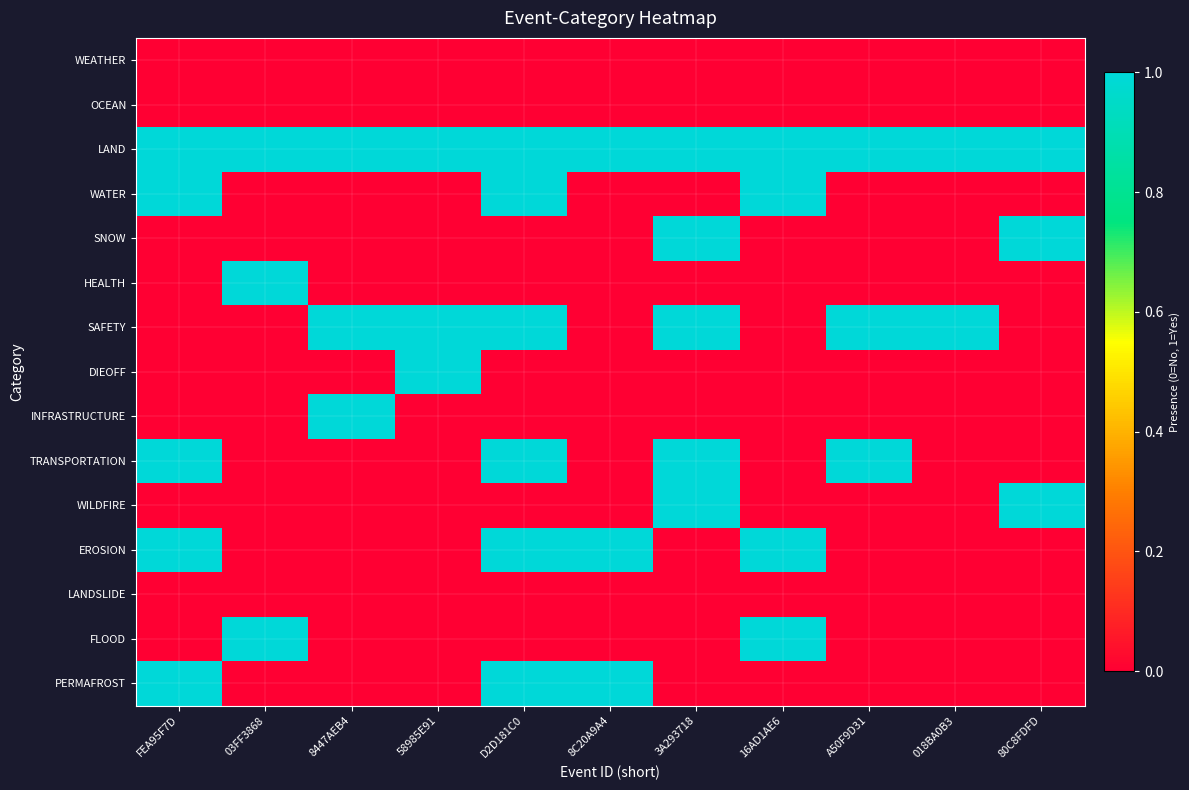

Reading right to left, transcribe all the data shown in this chart.

WEATHER: 80C8FDFD=0	018BA0B3=0	A50F9D31=0	16AD1AE6=0	3A293718=0	8C20A9A4=0	D2D181C0=0	58985E91=0	8447AEB4=0	03FF3868=0	FEA95F7D=0
OCEAN: 80C8FDFD=0	018BA0B3=0	A50F9D31=0	16AD1AE6=0	3A293718=0	8C20A9A4=0	D2D181C0=0	58985E91=0	8447AEB4=0	03FF3868=0	FEA95F7D=0
LAND: 80C8FDFD=1	018BA0B3=1	A50F9D31=1	16AD1AE6=1	3A293718=1	8C20A9A4=1	D2D181C0=1	58985E91=1	8447AEB4=1	03FF3868=1	FEA95F7D=1
WATER: 80C8FDFD=0	018BA0B3=0	A50F9D31=0	16AD1AE6=1	3A293718=0	8C20A9A4=0	D2D181C0=1	58985E91=0	8447AEB4=0	03FF3868=0	FEA95F7D=1
SNOW: 80C8FDFD=1	018BA0B3=0	A50F9D31=0	16AD1AE6=0	3A293718=1	8C20A9A4=0	D2D181C0=0	58985E91=0	8447AEB4=0	03FF3868=0	FEA95F7D=0
HEALTH: 80C8FDFD=0	018BA0B3=0	A50F9D31=0	16AD1AE6=0	3A293718=0	8C20A9A4=0	D2D181C0=0	58985E91=0	8447AEB4=0	03FF3868=1	FEA95F7D=0
SAFETY: 80C8FDFD=0	018BA0B3=1	A50F9D31=1	16AD1AE6=0	3A293718=1	8C20A9A4=0	D2D181C0=1	58985E91=1	8447AEB4=1	03FF3868=0	FEA95F7D=0
DIEOFF: 80C8FDFD=0	018BA0B3=0	A50F9D31=0	16AD1AE6=0	3A293718=0	8C20A9A4=0	D2D181C0=0	58985E91=1	8447AEB4=0	03FF3868=0	FEA95F7D=0
INFRASTRUCTURE: 80C8FDFD=0	018BA0B3=0	A50F9D31=0	16AD1AE6=0	3A293718=0	8C20A9A4=0	D2D181C0=0	58985E91=0	8447AEB4=1	03FF3868=0	FEA95F7D=0
TRANSPORTATION: 80C8FDFD=0	018BA0B3=0	A50F9D31=1	16AD1AE6=0	3A293718=1	8C20A9A4=0	D2D181C0=1	58985E91=0	8447AEB4=0	03FF3868=0	FEA95F7D=1
WILDFIRE: 80C8FDFD=1	018BA0B3=0	A50F9D31=0	16AD1AE6=0	3A293718=1	8C20A9A4=0	D2D181C0=0	58985E91=0	8447AEB4=0	03FF3868=0	FEA95F7D=0
EROSION: 80C8FDFD=0	018BA0B3=0	A50F9D31=0	16AD1AE6=1	3A293718=0	8C20A9A4=1	D2D181C0=1	58985E91=0	8447AEB4=0	03FF3868=0	FEA95F7D=1
LANDSLIDE: 80C8FDFD=0	018BA0B3=0	A50F9D31=0	16AD1AE6=0	3A293718=0	8C20A9A4=0	D2D181C0=0	58985E91=0	8447AEB4=0	03FF3868=0	FEA95F7D=0
FLOOD: 80C8FDFD=0	018BA0B3=0	A50F9D31=0	16AD1AE6=1	3A293718=0	8C20A9A4=0	D2D181C0=0	58985E91=0	8447AEB4=0	03FF3868=1	FEA95F7D=0
PERMAFROST: 80C8FDFD=0	018BA0B3=0	A50F9D31=0	16AD1AE6=0	3A293718=0	8C20A9A4=1	D2D181C0=1	58985E91=0	8447AEB4=0	03FF3868=0	FEA95F7D=1